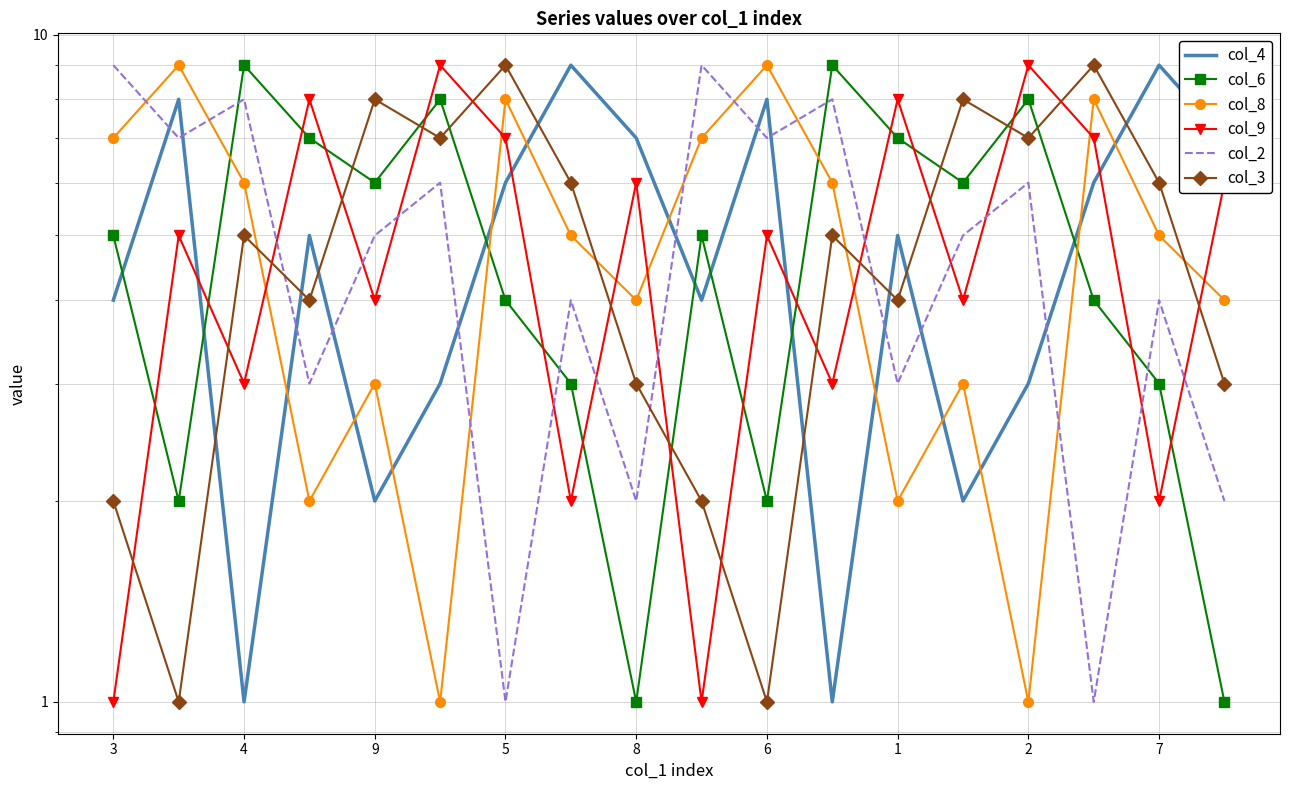

Where is col_6 nearest to the value 5?

3